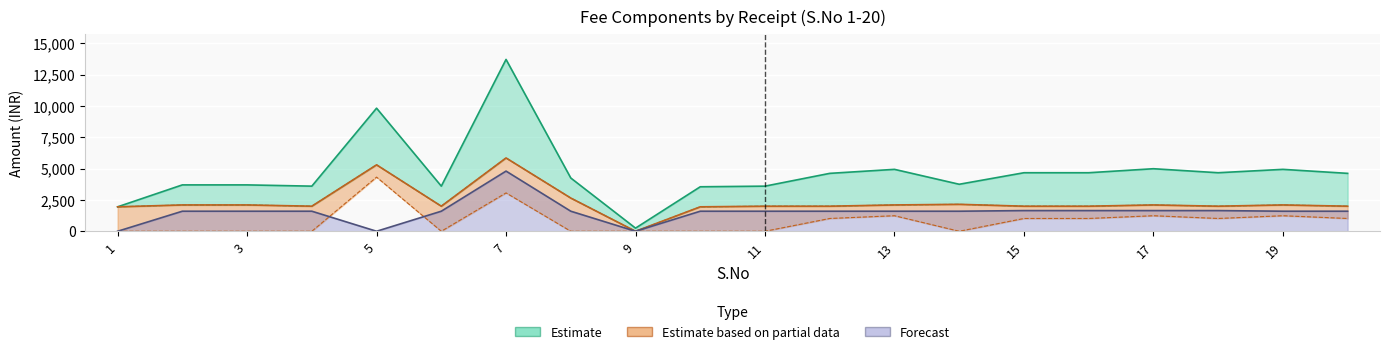

What is the sum of the SCHOOL FEE values at 3 and 19?

4200